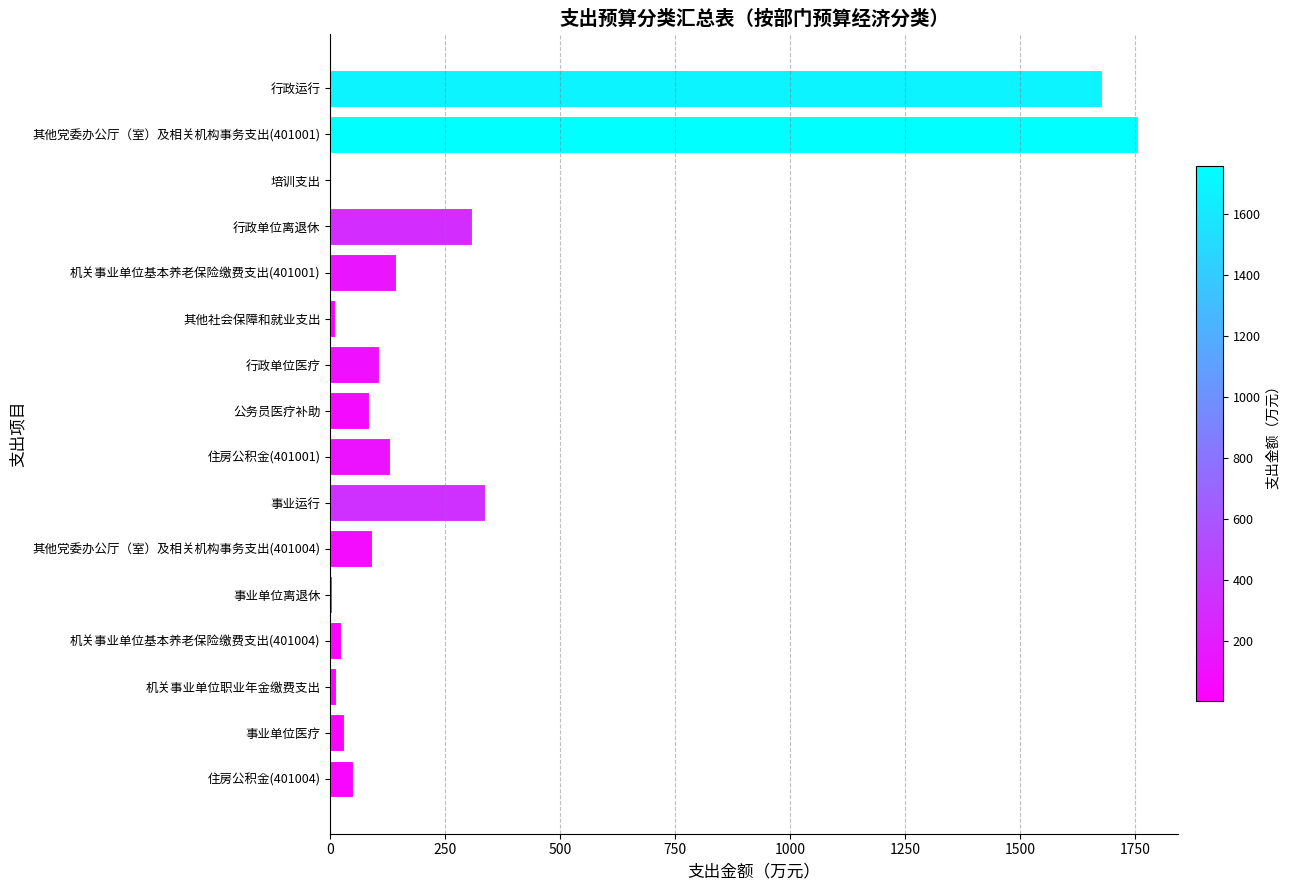

Count the number of data series in this chart.

1